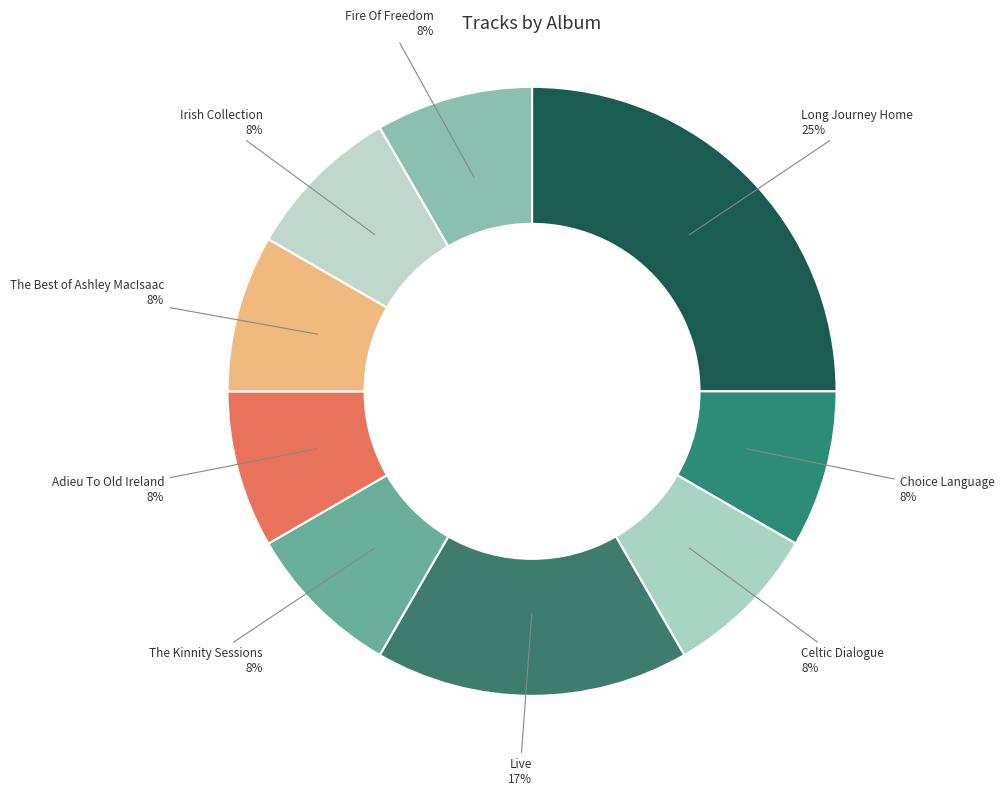

The Fire Of Freedom slice represents 8% of the pie. True or false?

True